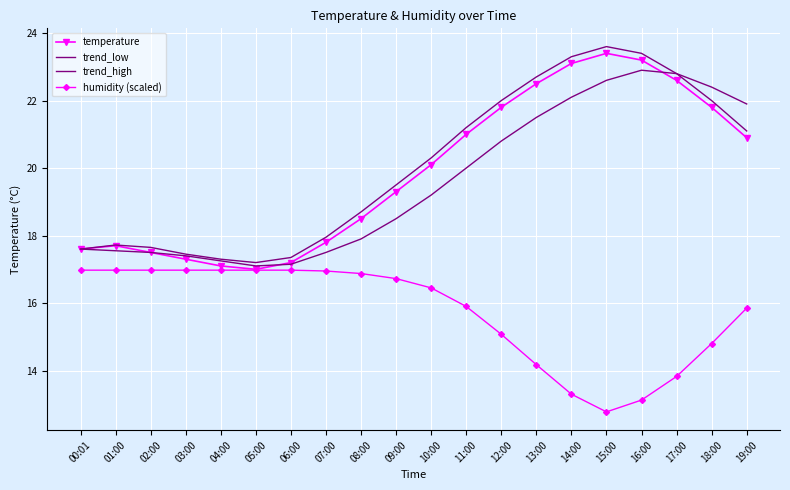

Reading right to left, what are all the values shown in this chart?

temperature: 19:00=20.9	18:00=21.8	17:00=22.6	16:00=23.2	15:00=23.4	14:00=23.1	13:00=22.5	12:00=21.8	11:00=21.0	10:00=20.1	09:00=19.3	08:00=18.5	07:00=17.8	06:00=17.2	05:00=17.0	04:00=17.1	03:00=17.3	02:00=17.5	01:00=17.7	00:01=17.6
trend_low: 19:00=21.9	18:00=22.4	17:00=22.8	16:00=22.9	15:00=22.6	14:00=22.1	13:00=21.5	12:00=20.8	11:00=20.0	10:00=19.2	09:00=18.5	08:00=17.9	07:00=17.5	06:00=17.1	05:00=17.1	04:00=17.2	03:00=17.4	02:00=17.5	01:00=17.6	00:01=17.6
trend_high: 19:00=21.1	18:00=22.0	17:00=22.8	16:00=23.4	15:00=23.6	14:00=23.3	13:00=22.7	12:00=22.0	11:00=21.2	10:00=20.3	09:00=19.5	08:00=18.7	07:00=17.9	06:00=17.4	05:00=17.2	04:00=17.3	03:00=17.4	02:00=17.6	01:00=17.7	00:01=17.6
humidity (scaled): 19:00=15.9	18:00=14.8	17:00=13.8	16:00=13.1	15:00=12.8	14:00=13.3	13:00=14.2	12:00=15.1	11:00=15.9	10:00=16.4	09:00=16.7	08:00=16.9	07:00=16.9	06:00=17.0	05:00=17.0	04:00=17.0	03:00=17.0	02:00=17.0	01:00=17.0	00:01=17.0